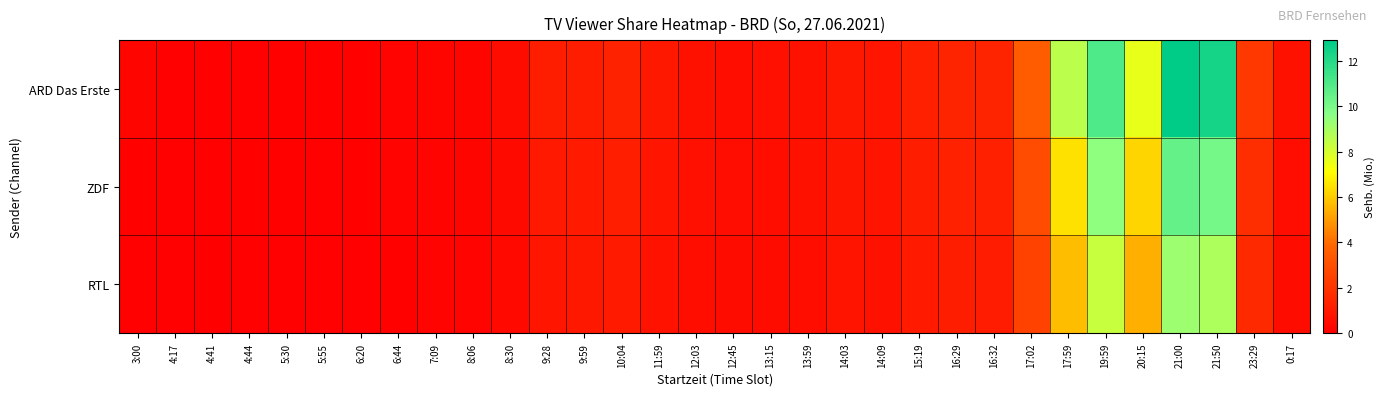

At which category does the chart reach its peak across all series?

21:00